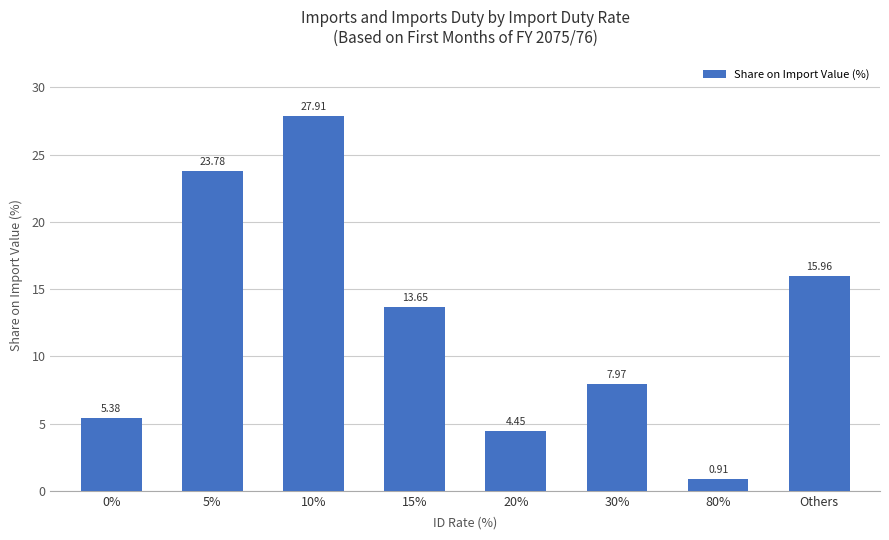

Rank the categories by value from highest to lowest.

10%, 5%, Others, 15%, 30%, 0%, 20%, 80%